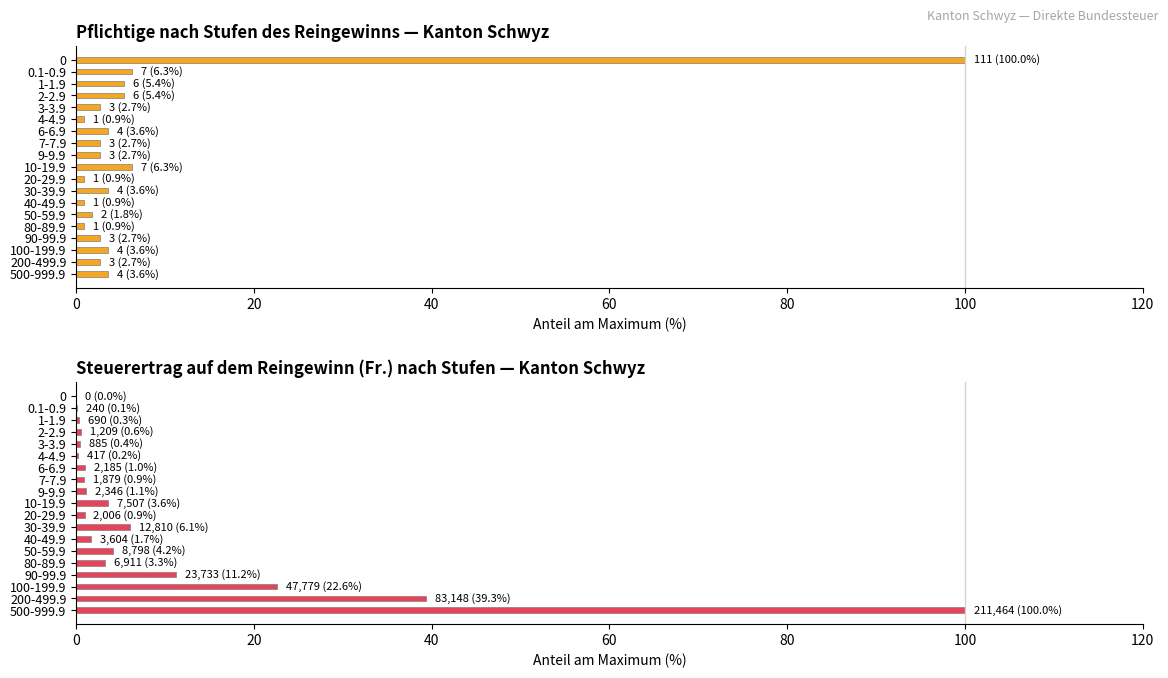

Between 200-499.9 and 80-89.9, which is larger?

200-499.9